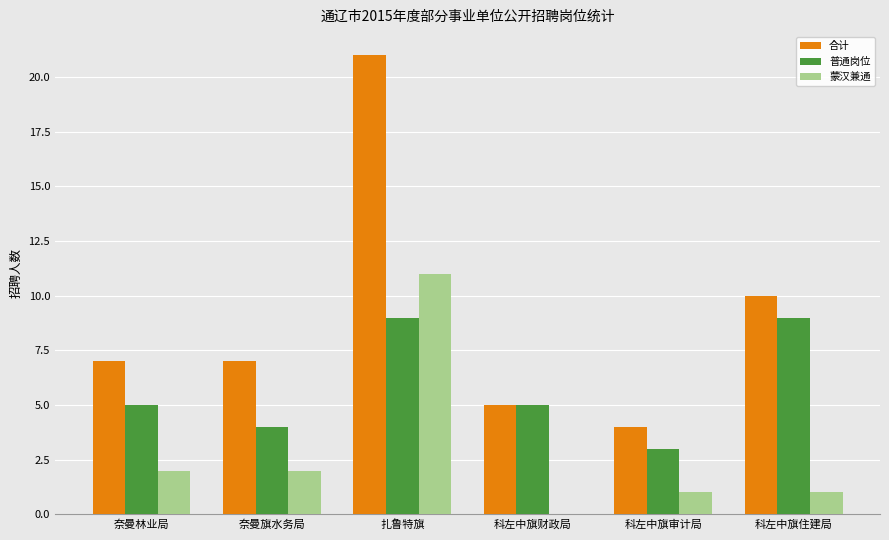

Reading left to right, transcribe all the data shown in this chart.

合计: 7	7	21	5	4	10
普通岗位: 5	4	9	5	3	9
蒙汉兼通: 2	2	11	0	1	1